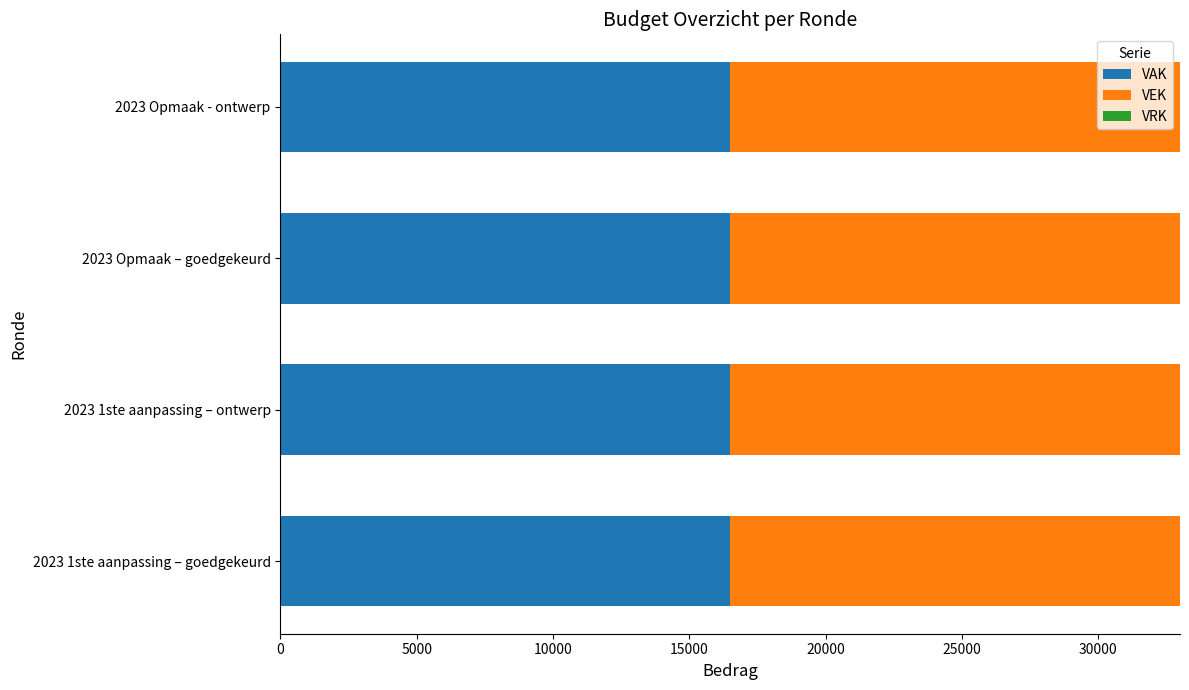

Rank the series by their maximum value, from lowest to highest.

VRK, VAK, VEK